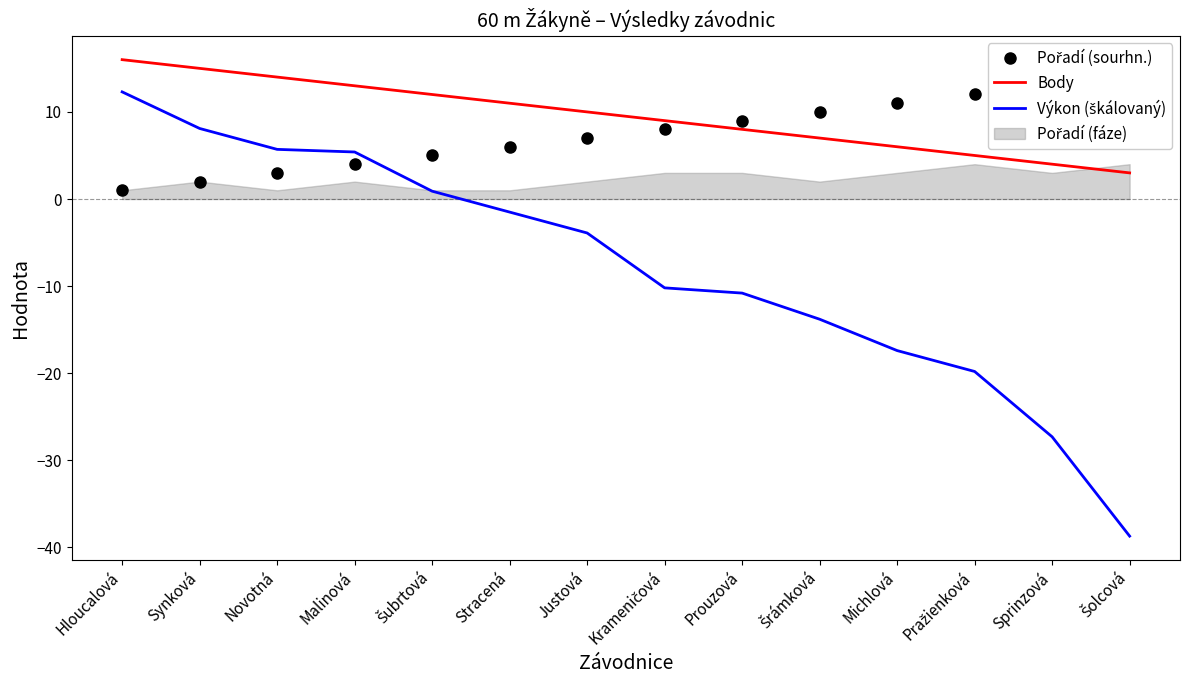

How many distinct data groups are displayed?

3